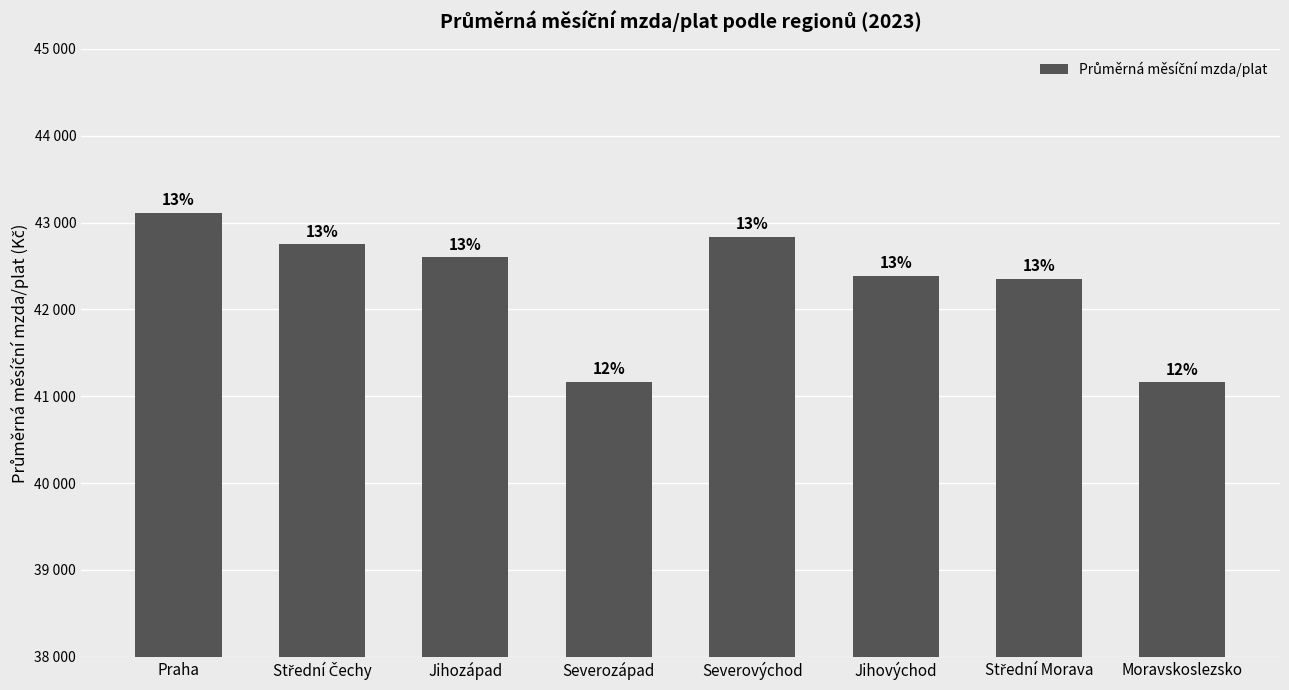

Which category has the highest value across all series?

Praha